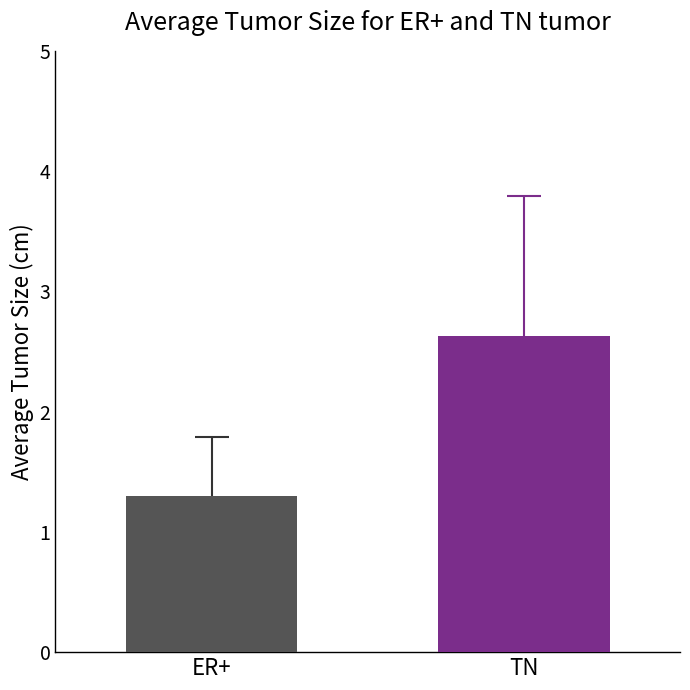

What is the change in value from ER+ to TN?

+1.3